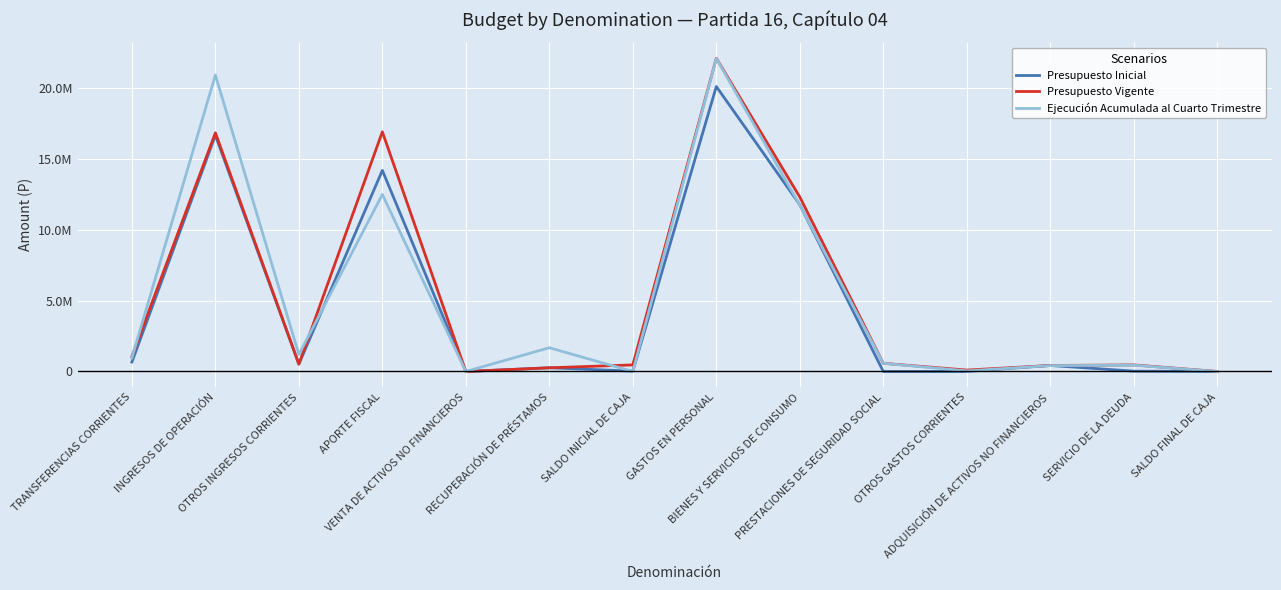

At which label is Presupuesto Inicial closest to 10045697?

BIENES Y SERVICIOS DE CONSUMO